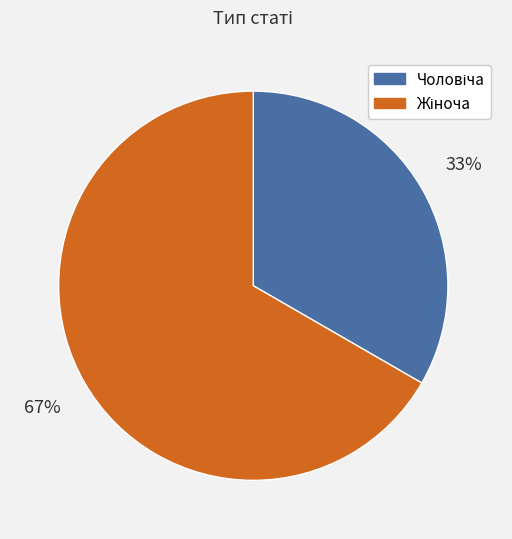

To the nearest percent, what is the average slice percentage?

50%